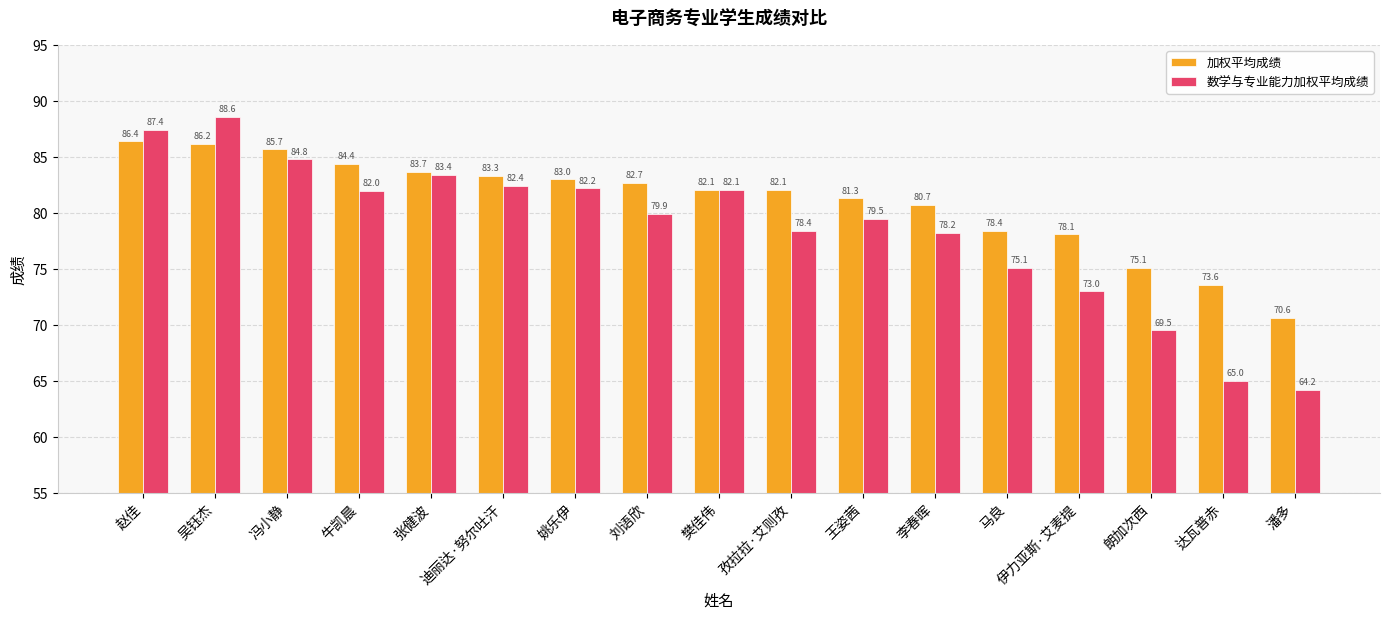

The value of 数学与专业能力加权平均成绩 at 牛凯晨 is 117.5. True or false?

False